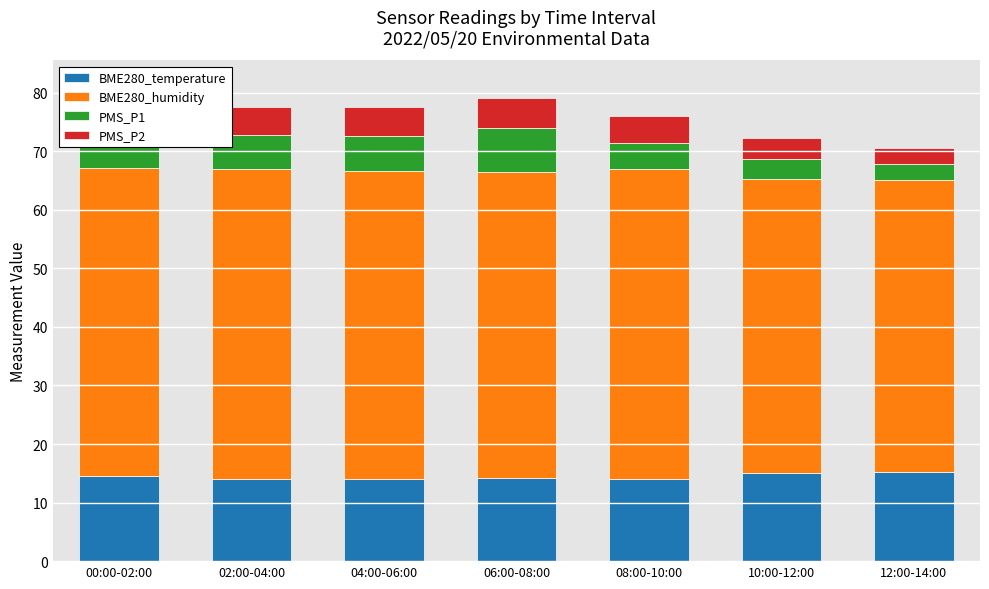

What are all the series names shown in the legend?

BME280_temperature, BME280_humidity, PMS_P1, PMS_P2